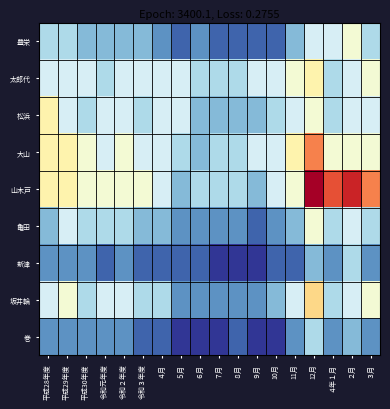

Rank the series at 平成29年度 from lowest to highest value.

新津, 巻, 豊栄, 太郎代, 松浜, 亀田, 坂井輪, 大山, 山木戸